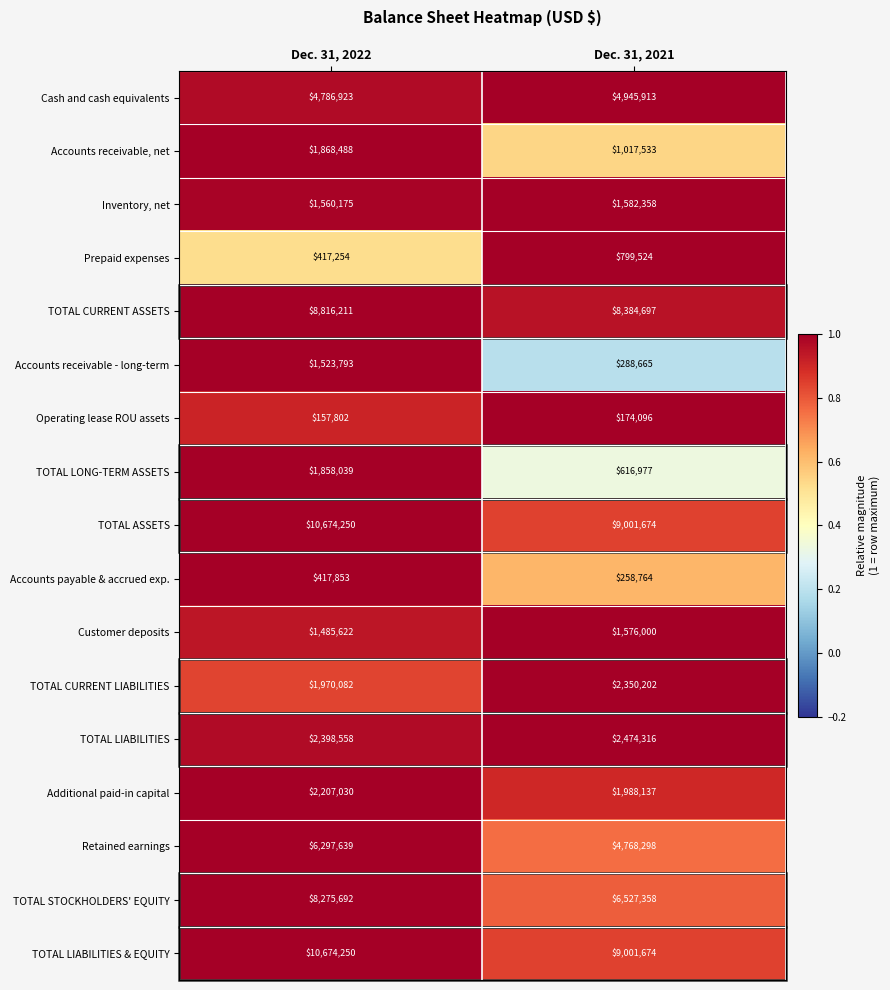

Count the number of data series in this chart.

17